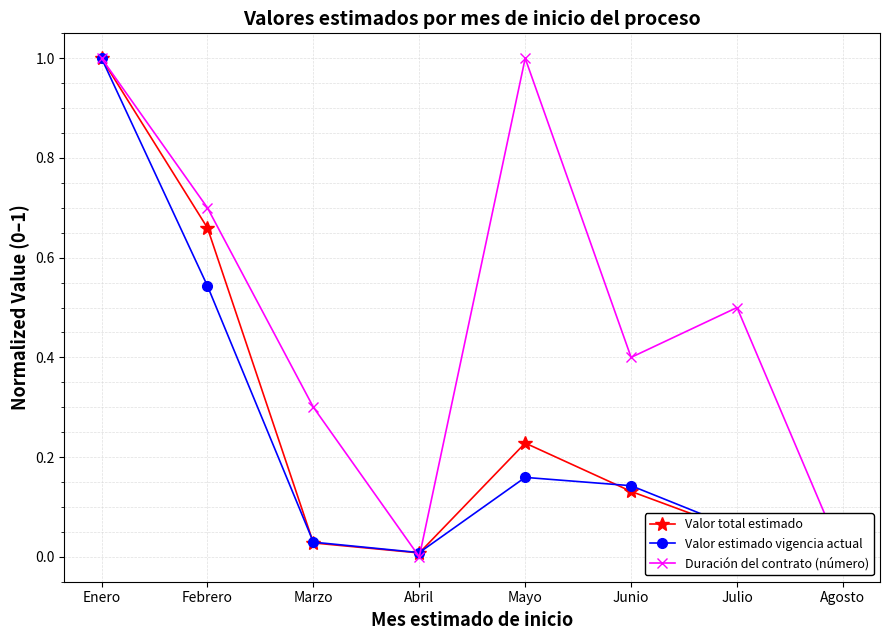

What value does the Valor estimado vigencia actual series have at Enero?

1.0